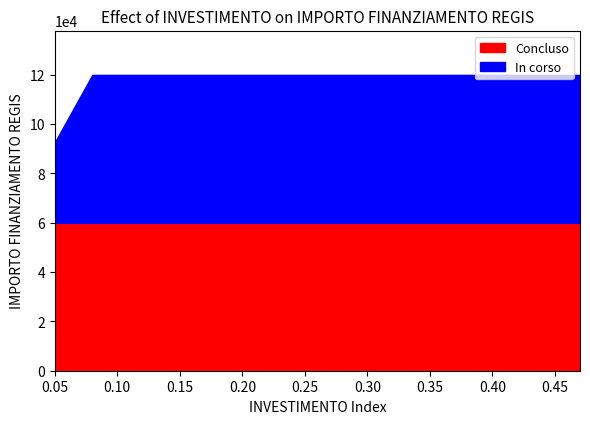

What is the sum of the In corso values at 1.4 and 1.4?

119932